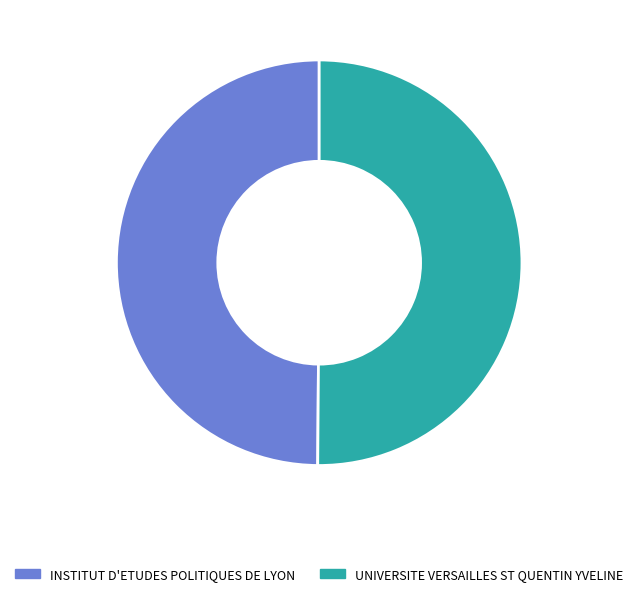

True or false: INSTITUT D'ETUDES POLITIQUES DE LYON accounts for 39% of the total.

False